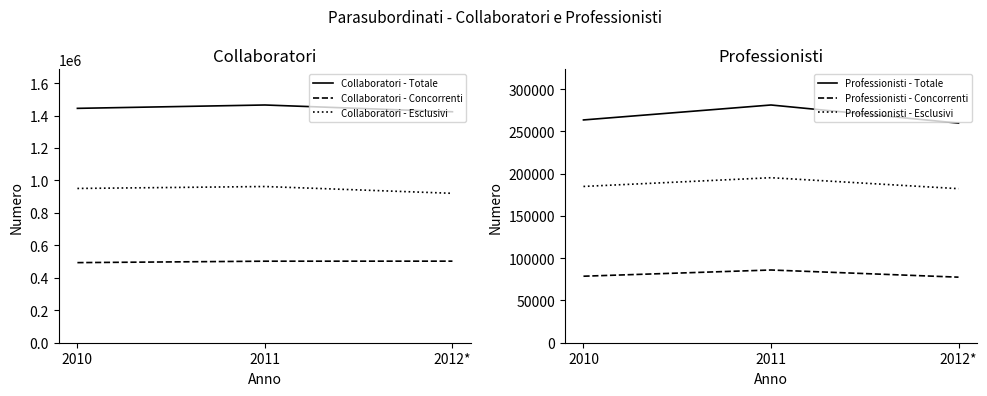

What is the value of the Collaboratori - Concorrenti point at the 3rd from the left?

502575